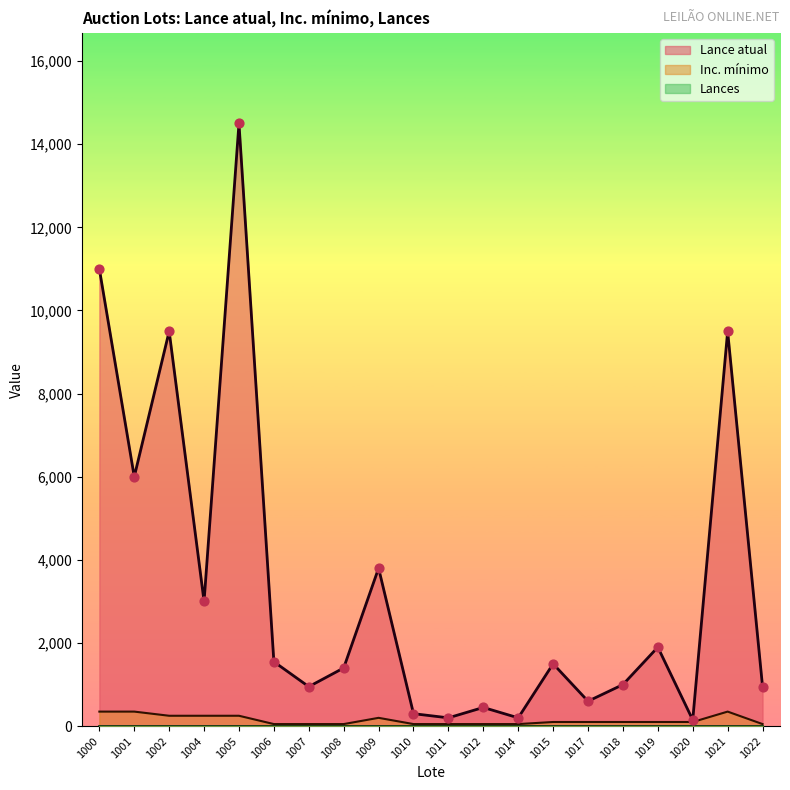

At which category is the sum across all series the highest?

1005